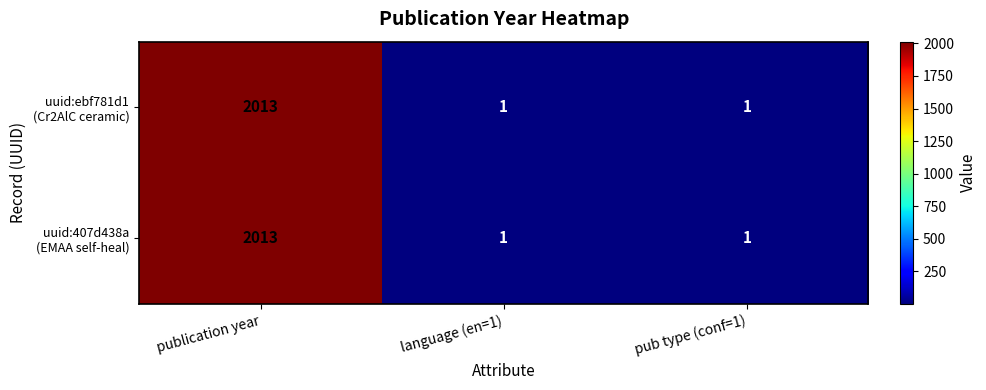

What is the greatest value displayed?

2013